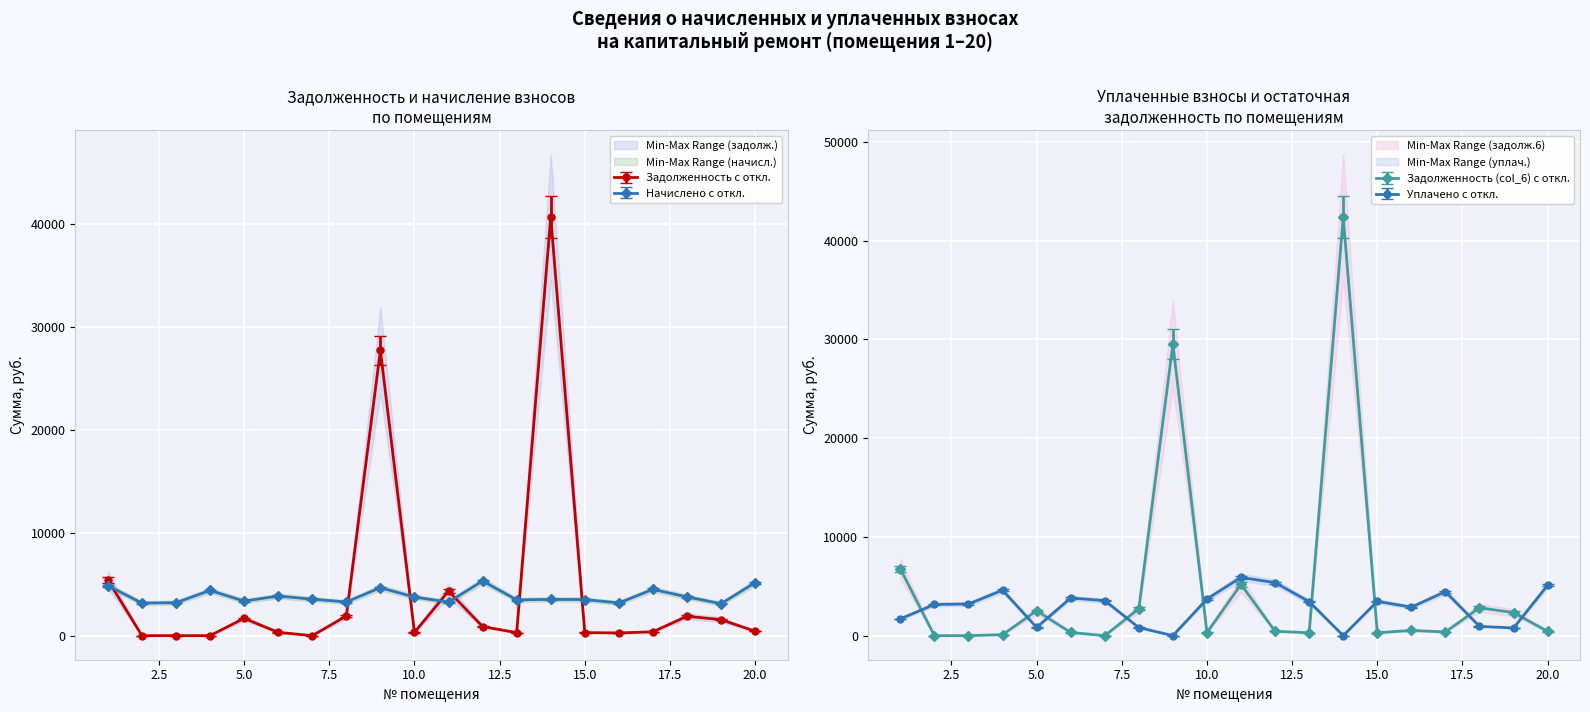

What is the value of the задолженность (col_1) point at the 5th from the left?

1679.2